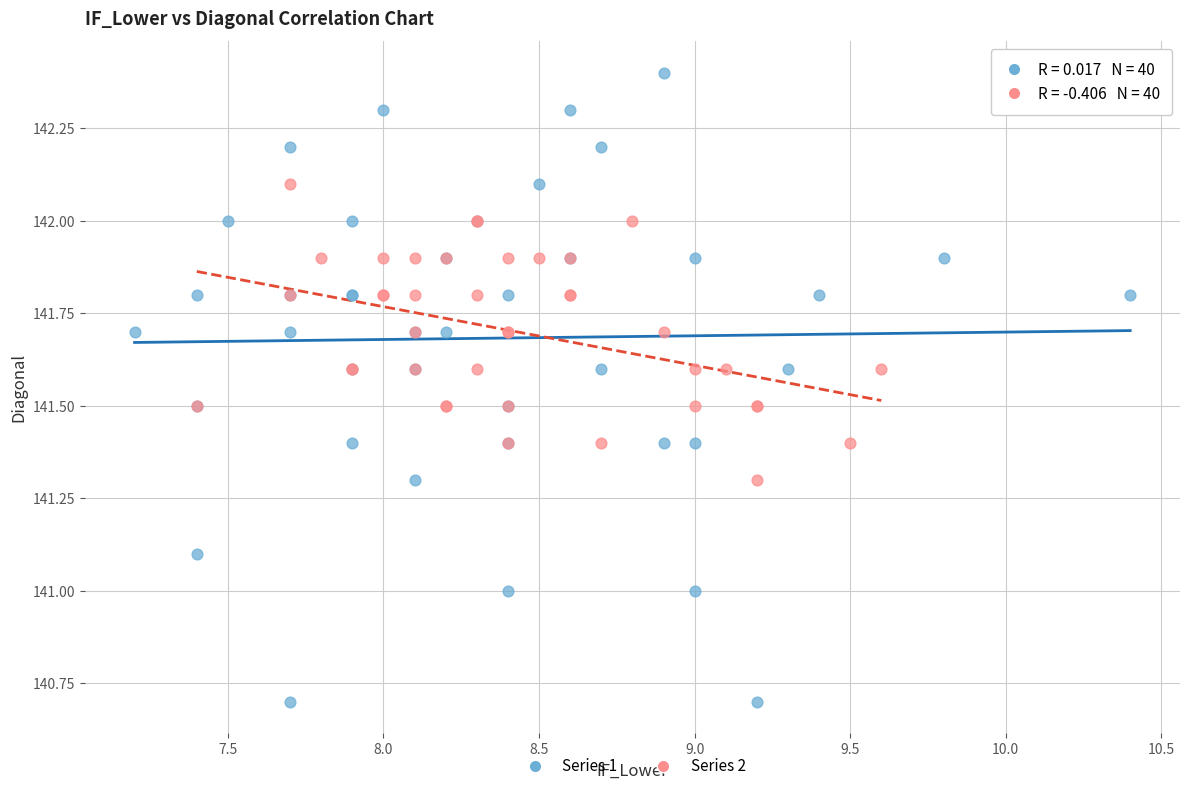

What are all the series names shown in the legend?

Series 1, Series 2